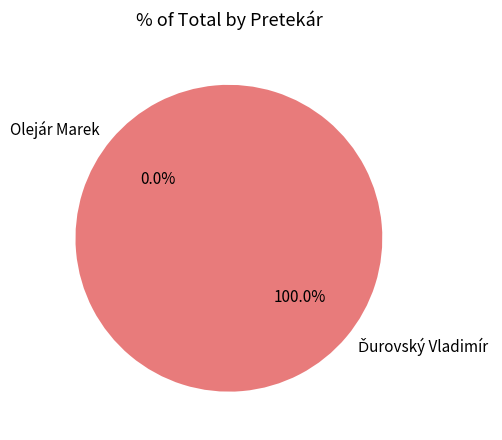

True or false: Ďurovský Vladimír accounts for 100% of the total.

True